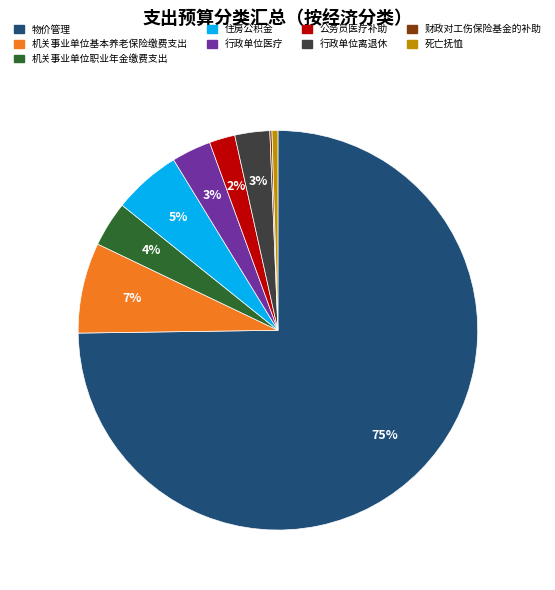

Is it true that 公务员医疗补助 is 2% of the pie?

True